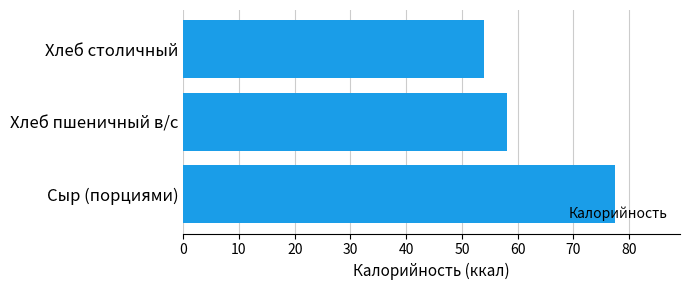

What is the sum of all values?

189.5